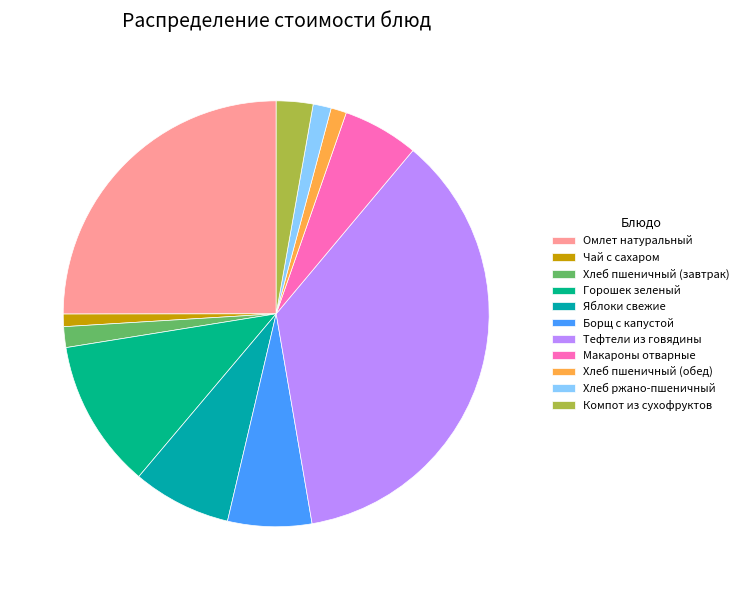

True or false: Борщ с капустой accounts for 6% of the total.

True